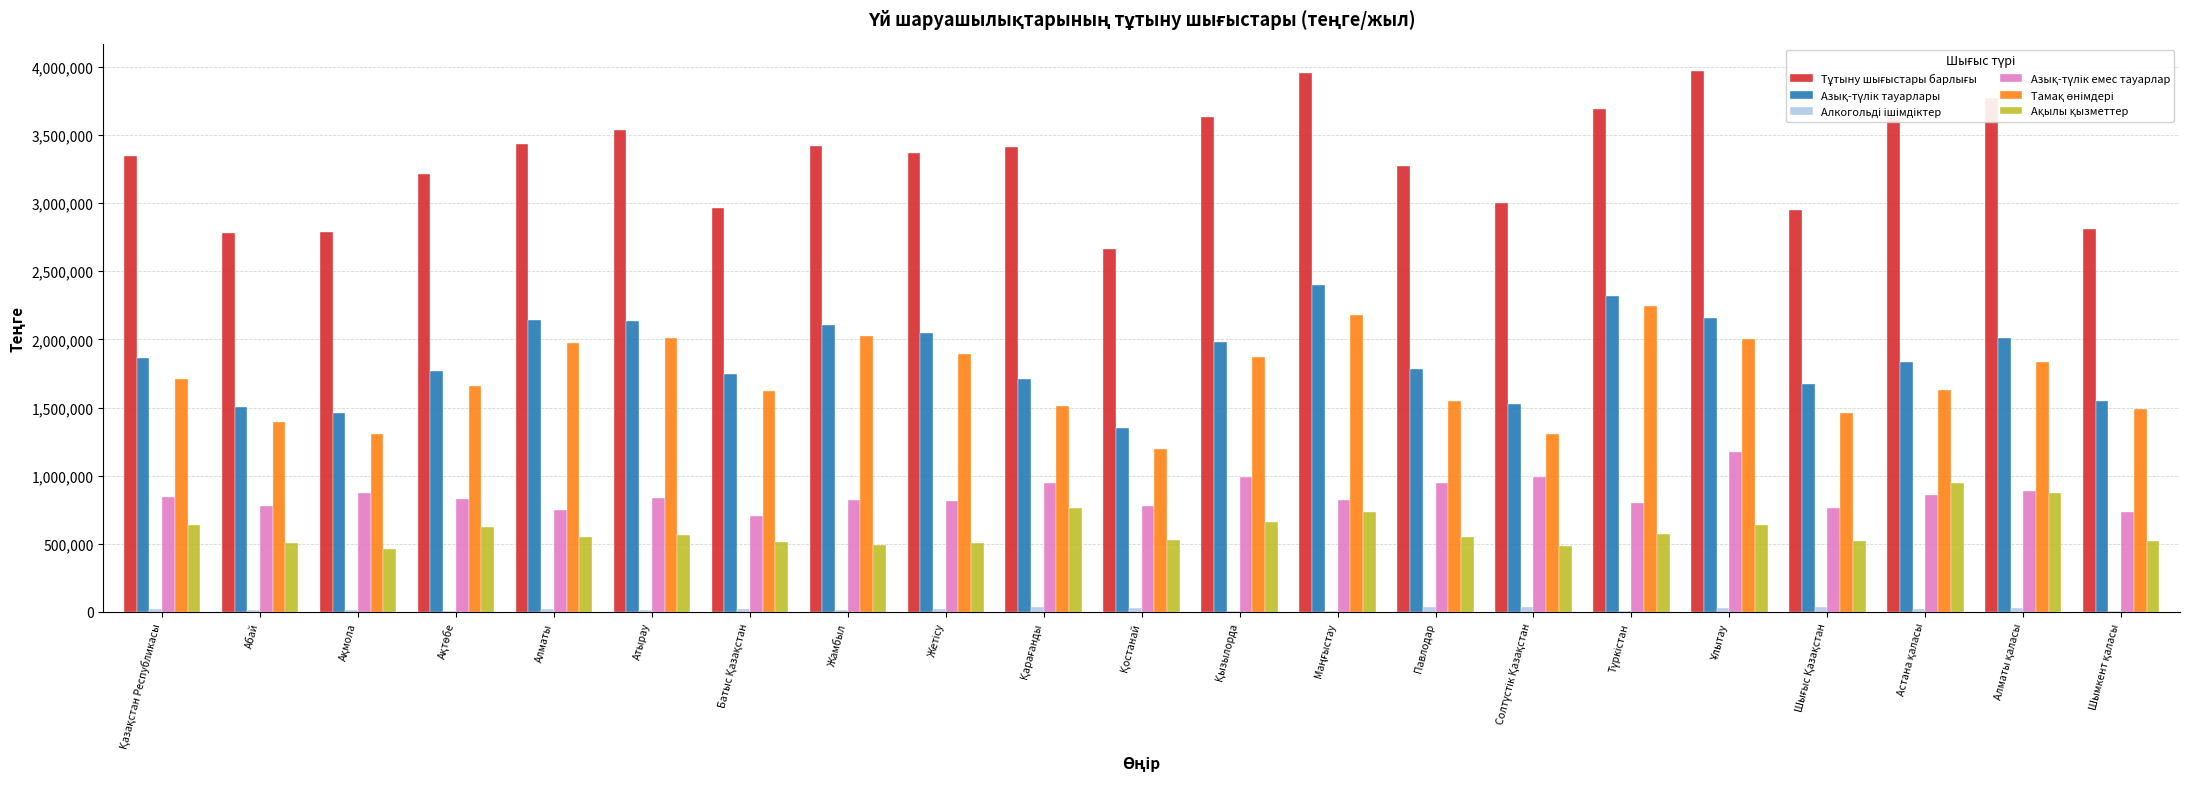

List the labels in order of Тамақ өнімдері value, largest first.

Түркістан, Маңғыстау, Жамбыл, Атырау, Ұлытау, Алматы, Жетісу, Қызылорда, Алматы қаласы, Қазақстан Республикасы, Ақтөбе, Астана қаласы, Батыс Қазақстан, Павлодар, Қарағанды, Шымкент қаласы, Шығыс Қазақстан, Абай, Ақмола, Солтүстік Қазақстан, Қостанай